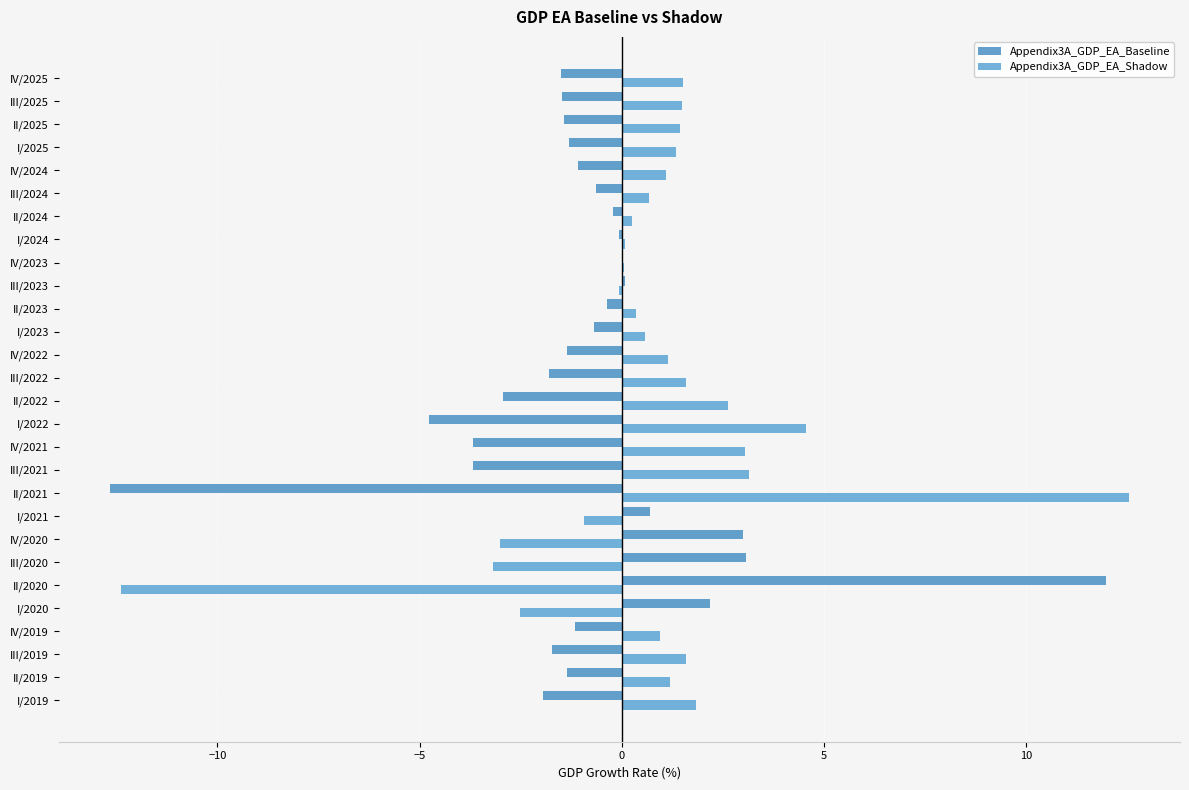

How many data points does each series have?

28